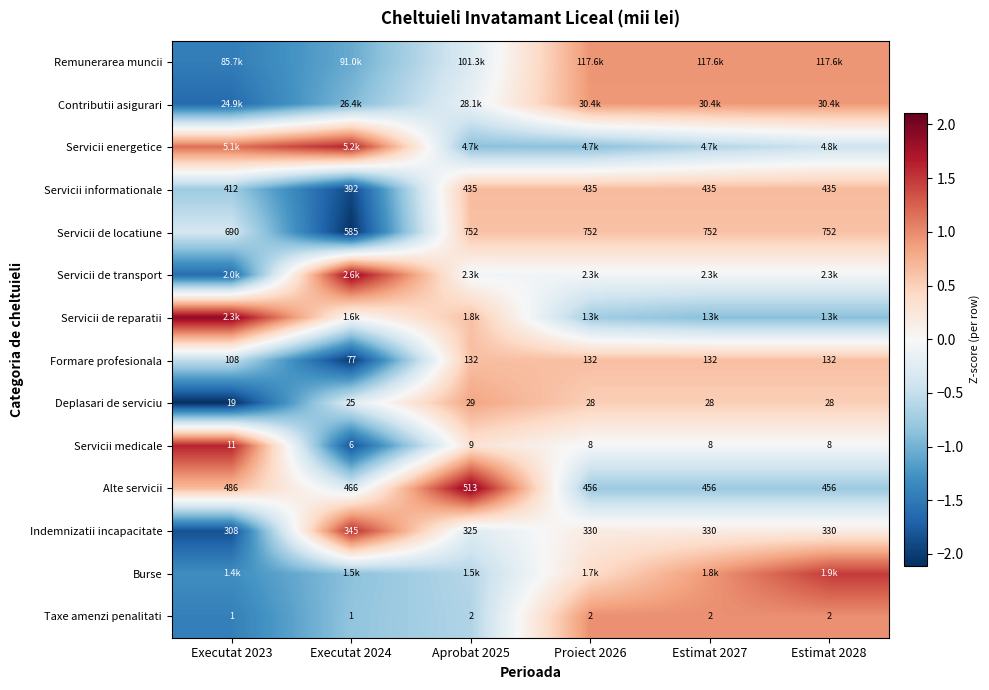

Which category has the highest value in the Servicii de locatiune series?

Aprobat 2025